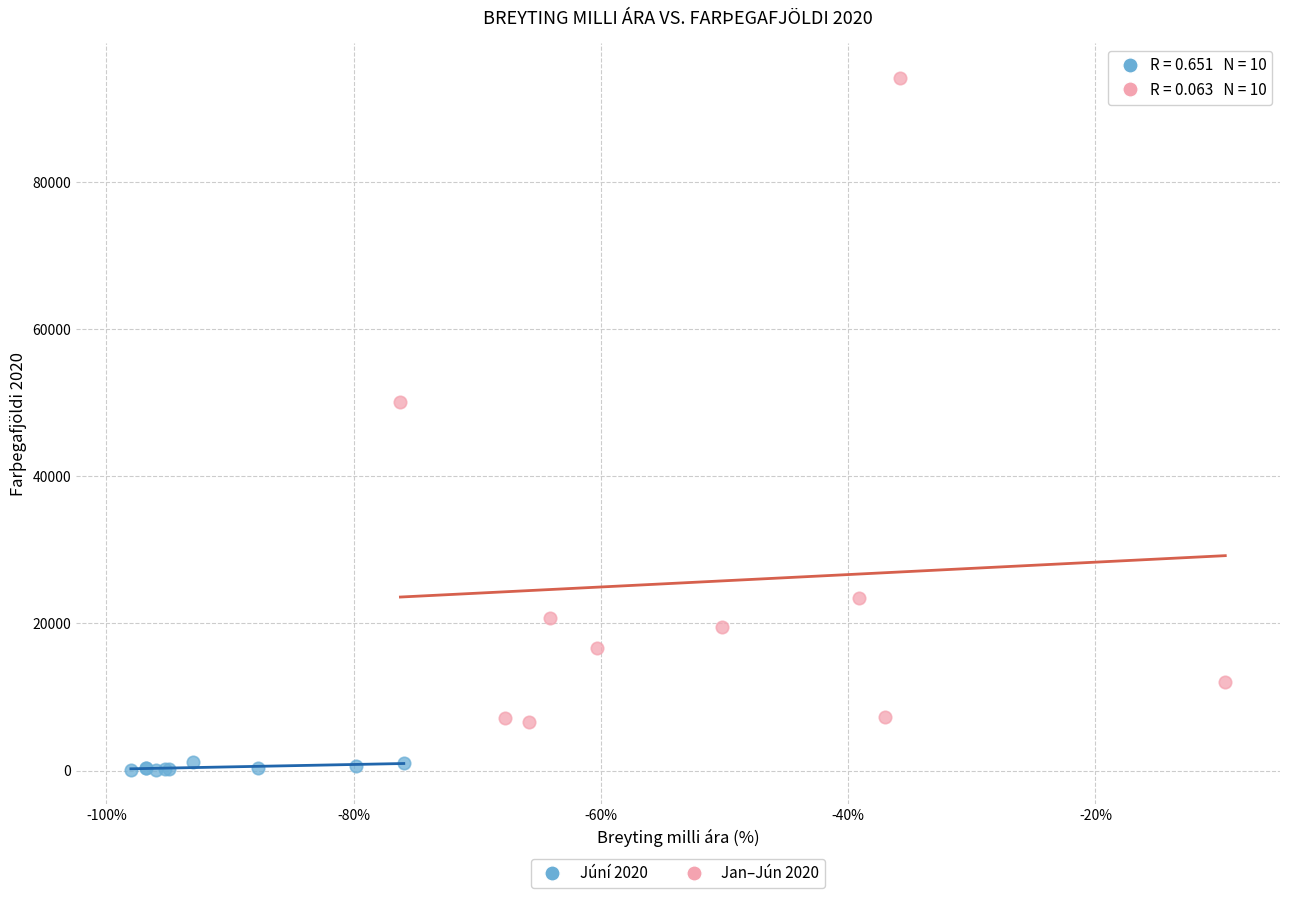

What are all the series names shown in the legend?

Júní 2020, Jan–Jún 2020